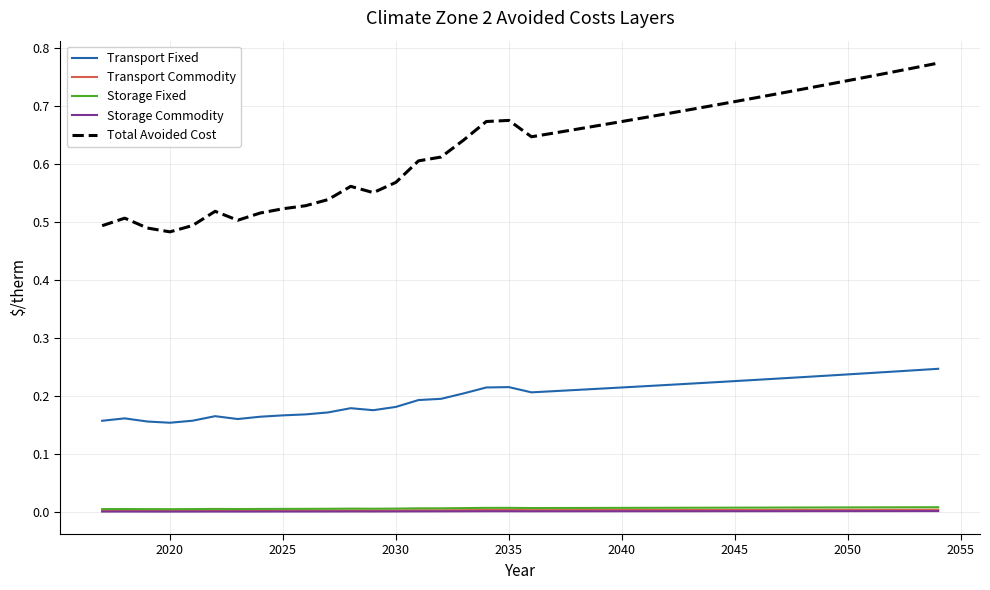

True or false: Total Avoided Cost and Storage Fixed cross at least once.

False